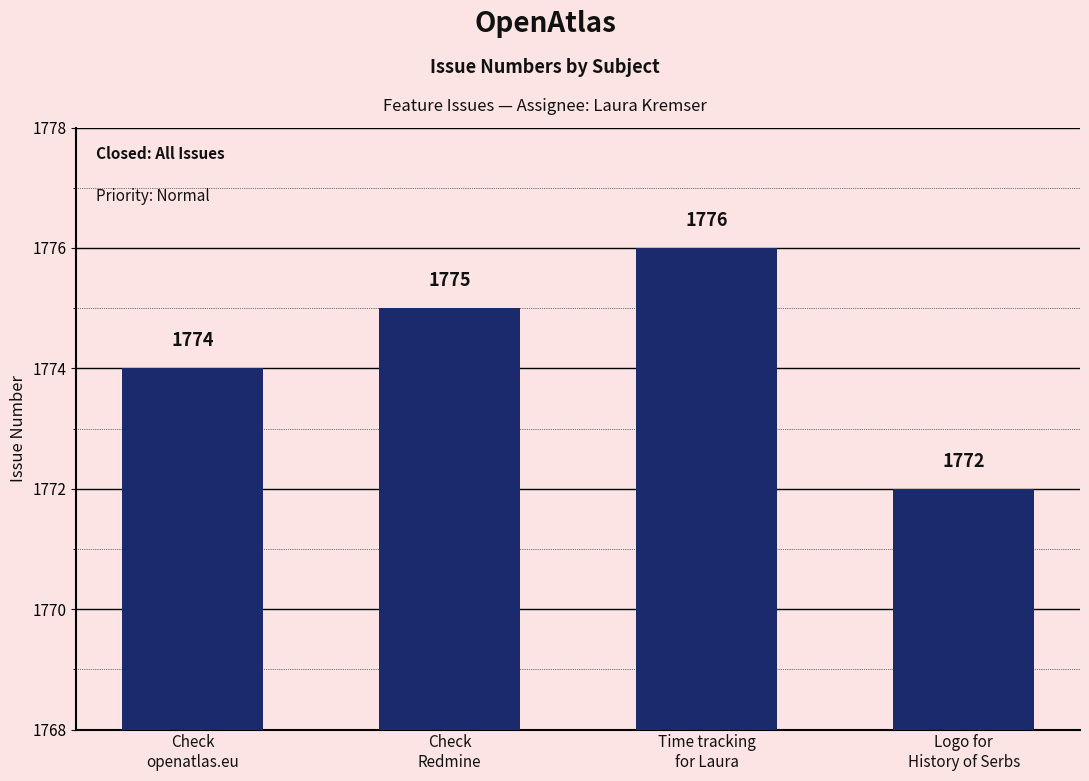

Between Check
Redmine and Time tracking
for Laura, which is larger?

Time tracking
for Laura